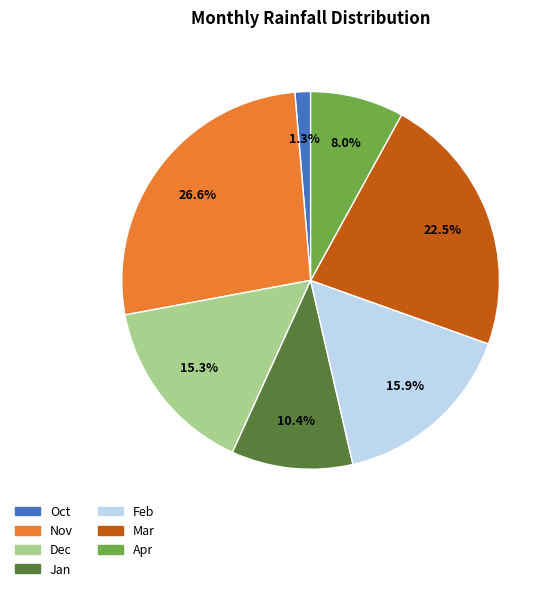

What percentage is NOT represented by Feb?

84.1%